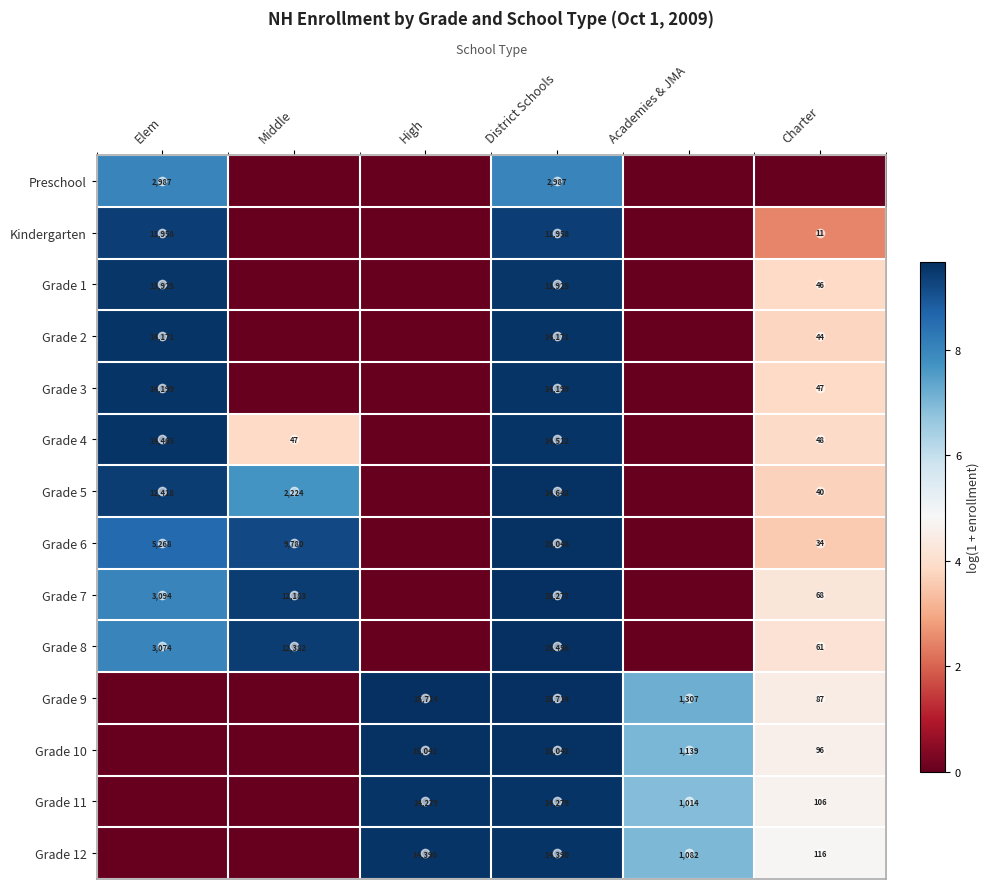

The value of Grade 9 at High is 8426. True or false?

False